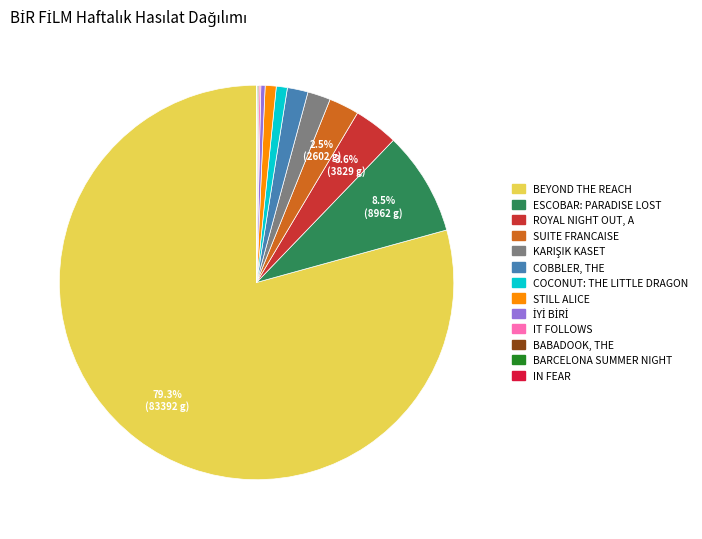

True or false: BABADOOK, THE accounts for 0% of the total.

True